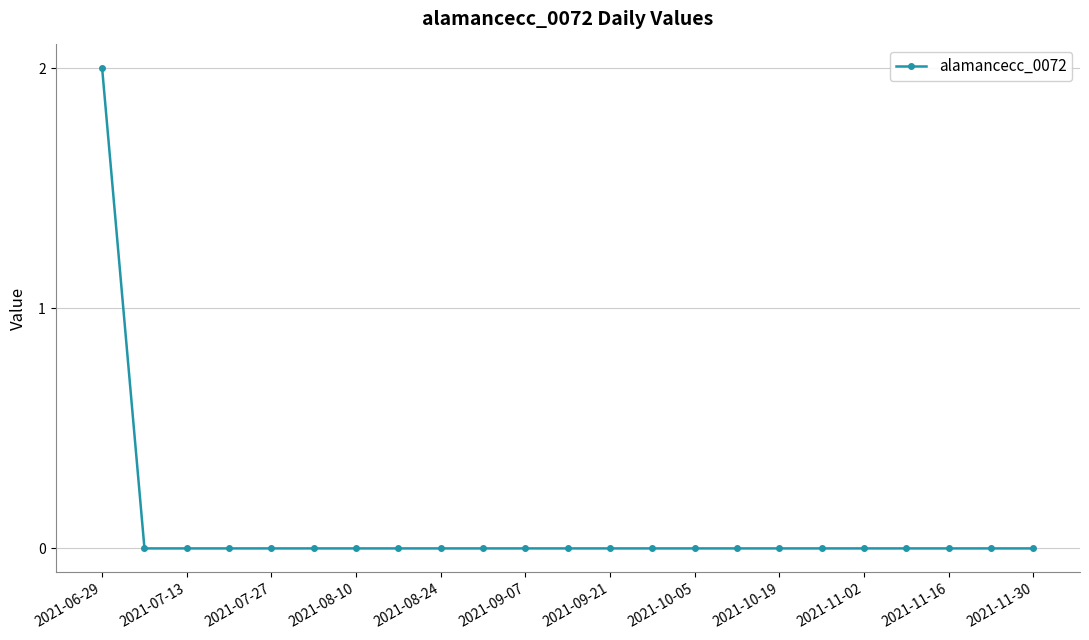

Reading right to left, what are all the values shown in this chart?

0	0	0	0	0	0	0	0	0	0	0	0	0	0	0	0	0	0	0	0	0	0	2